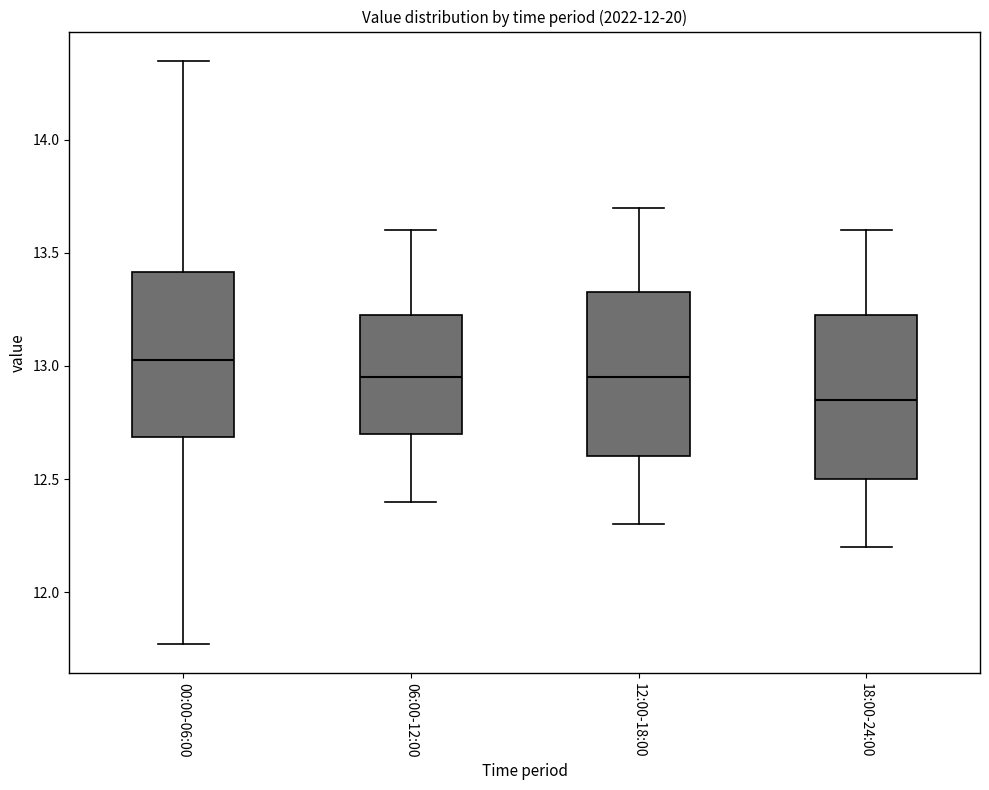

Reading left to right, read every box against the y-axis: the position of its median line, the range the box covers, and the ends of its whiskers. The values are not printed on the chart, so give them approximately, as read against the axis.

00:00-06:00: median 13.05, box 12.70 to 13.40, whiskers 11.75 to 14.35
06:00-12:00: median 12.95, box 12.70 to 13.25, whiskers 12.40 to 13.60
12:00-18:00: median 12.95, box 12.60 to 13.35, whiskers 12.30 to 13.70
18:00-24:00: median 12.85, box 12.50 to 13.25, whiskers 12.20 to 13.60